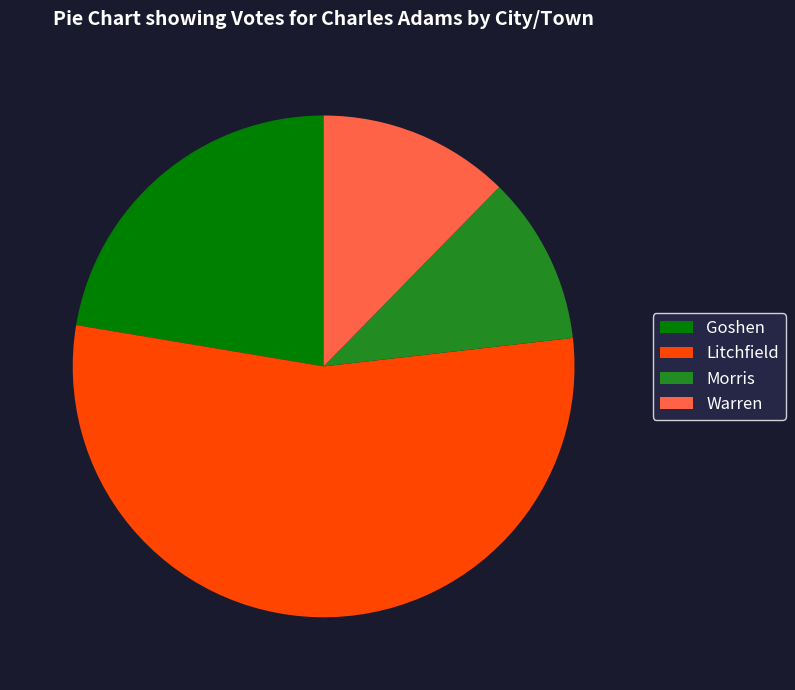

Combined, do Goshen and Warren account for over 50%?

No